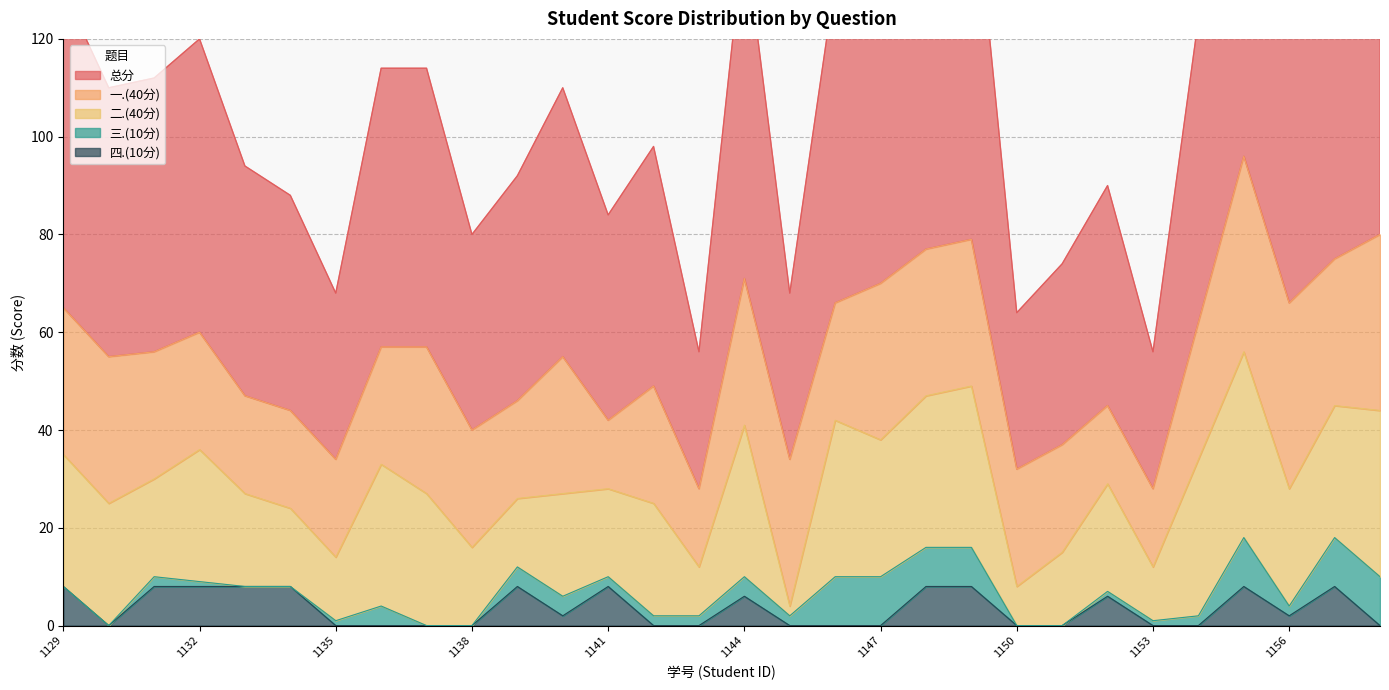

At which label does 总分 first exceed 56?

2021071129